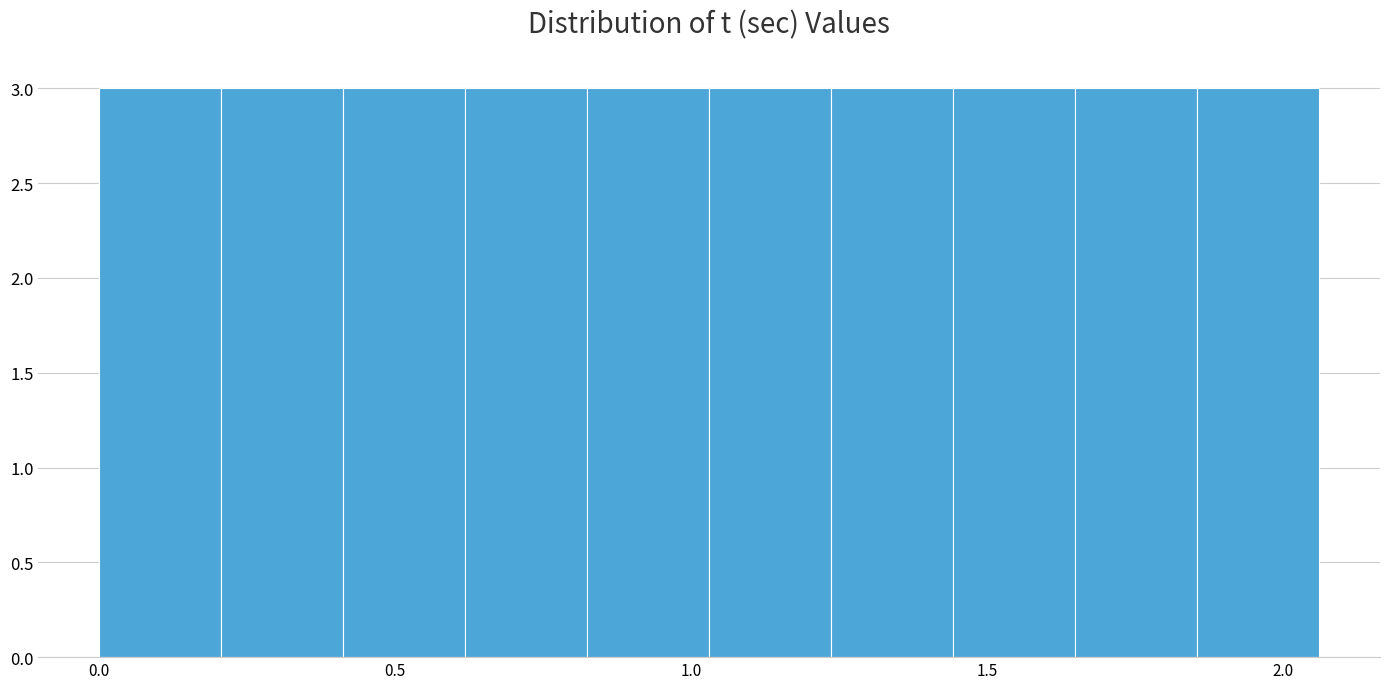

Reading left to right, list every bar in this chart as the range it spans on the x-axis followed by its height. Neither the bar edges nor the heights are printed on the chart, so give them approximately, as read against the axes.

0.00 to 0.20: 3
0.20 to 0.40: 3
0.40 to 0.60: 3
0.60 to 0.80: 3
0.80 to 1.05: 3
1.05 to 1.25: 3
1.25 to 1.45: 3
1.45 to 1.65: 3
1.65 to 1.85: 3
1.85 to 2.05: 3